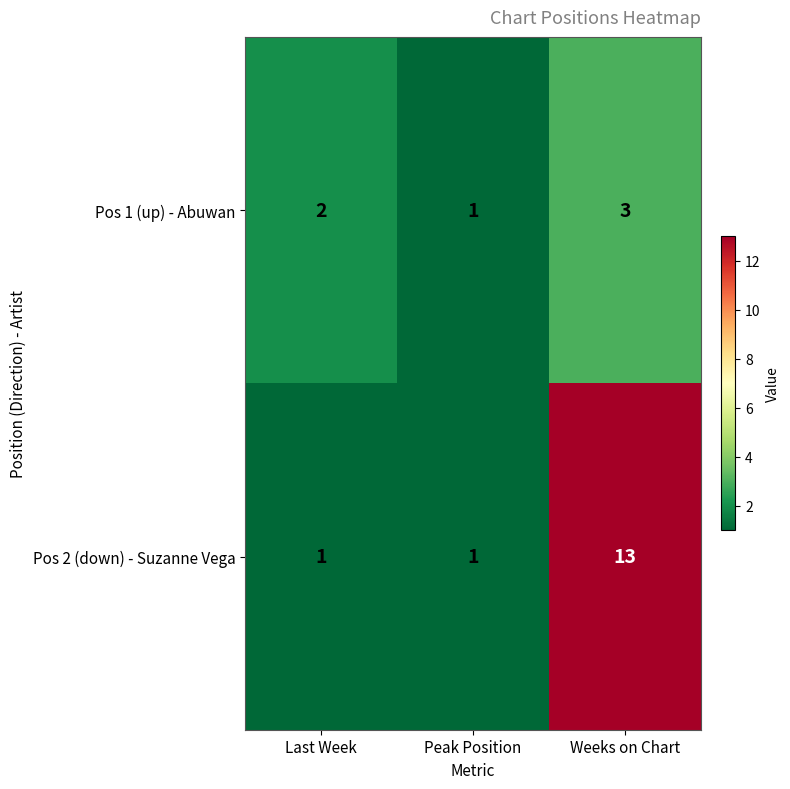

What is the spread (max minus min) of values at Weeks on Chart?

10